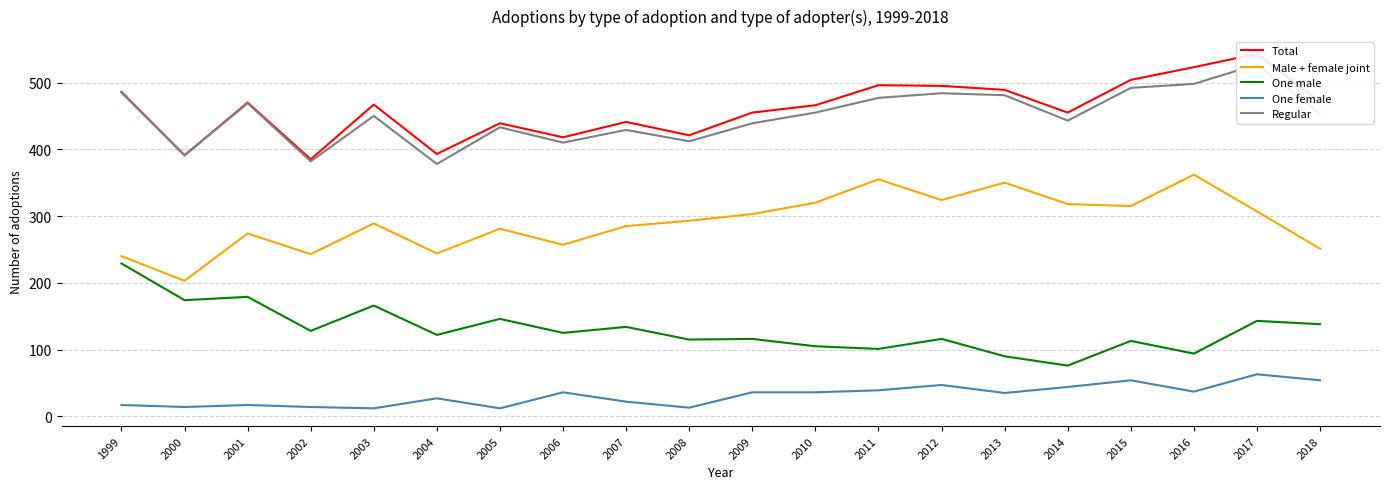

Reading left to right, transcribe all the data shown in this chart.

Total: 1999=486	2000=391	2001=470	2002=385	2003=467	2004=393	2005=439	2006=418	2007=441	2008=421	2009=455	2010=466	2011=496	2012=495	2013=489	2014=455	2015=504	2016=523	2017=543	2018=471
Male + female joint: 1999=240	2000=203	2001=274	2002=243	2003=289	2004=244	2005=281	2006=257	2007=285	2008=293	2009=303	2010=320	2011=355	2012=324	2013=350	2014=318	2015=315	2016=362	2017=307	2018=251
One male: 1999=229	2000=174	2001=179	2002=128	2003=166	2004=122	2005=146	2006=125	2007=134	2008=115	2009=116	2010=105	2011=101	2012=116	2013=90	2014=76	2015=113	2016=94	2017=143	2018=138
One female: 1999=17	2000=14	2001=17	2002=14	2003=12	2004=27	2005=12	2006=36	2007=22	2008=13	2009=36	2010=36	2011=39	2012=47	2013=35	2014=44	2015=54	2016=37	2017=63	2018=54
Regular: 1999=485	2000=391	2001=469	2002=382	2003=450	2004=378	2005=433	2006=410	2007=429	2008=412	2009=439	2010=455	2011=477	2012=484	2013=481	2014=443	2015=492	2016=498	2017=527	2018=453